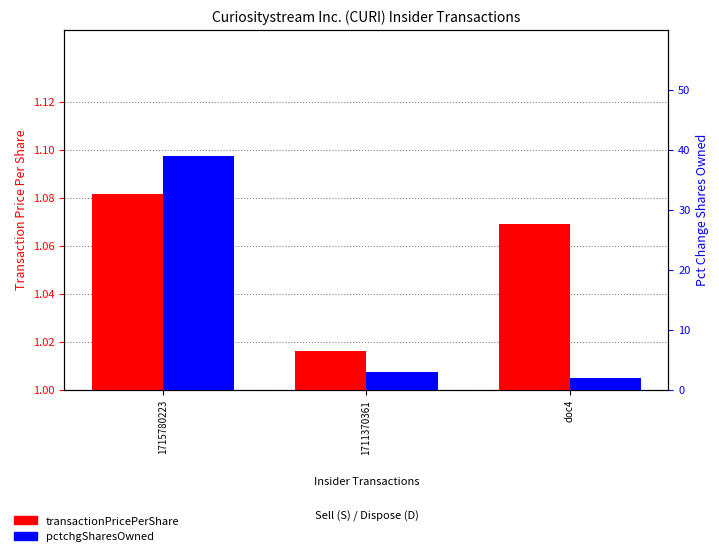

At which label is pctchgSharesOwned closest to 20?

1711370361